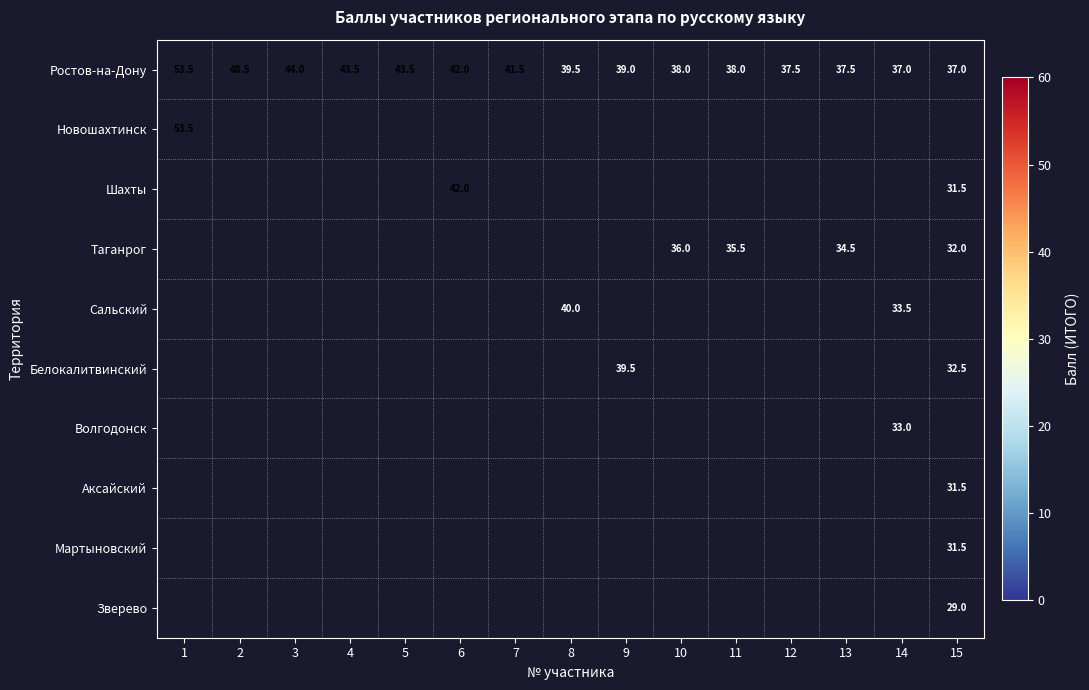

Read the Ростов-на-Дону value at 13.

37.5